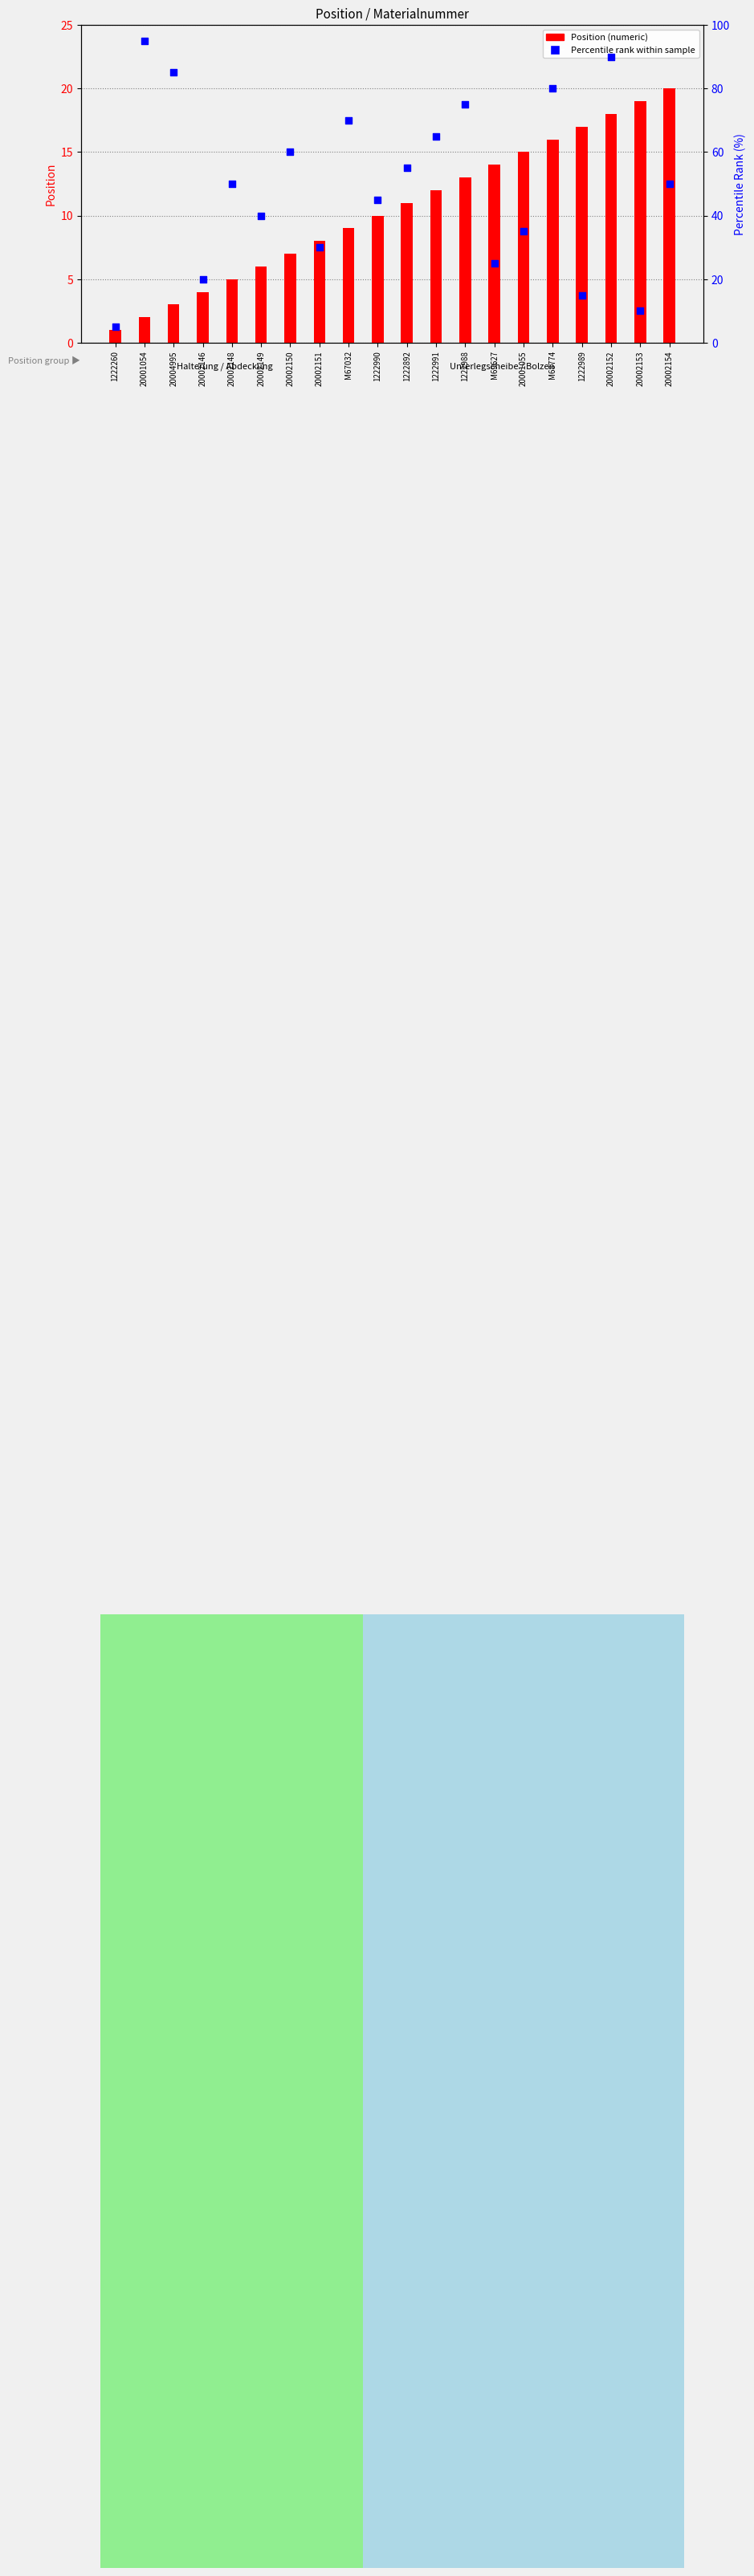

Which series contains the highest Y value?

Percentile rank within sample